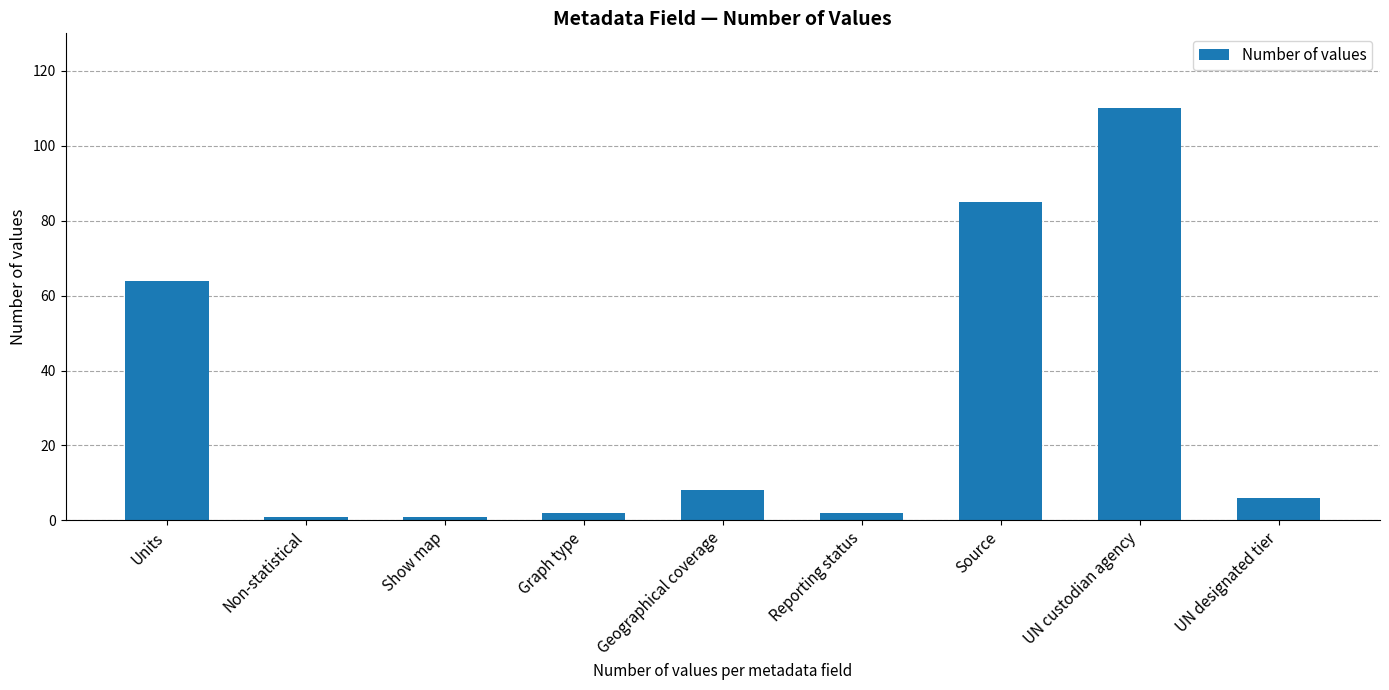

At which category does the chart reach its peak across all series?

UN custodian agency